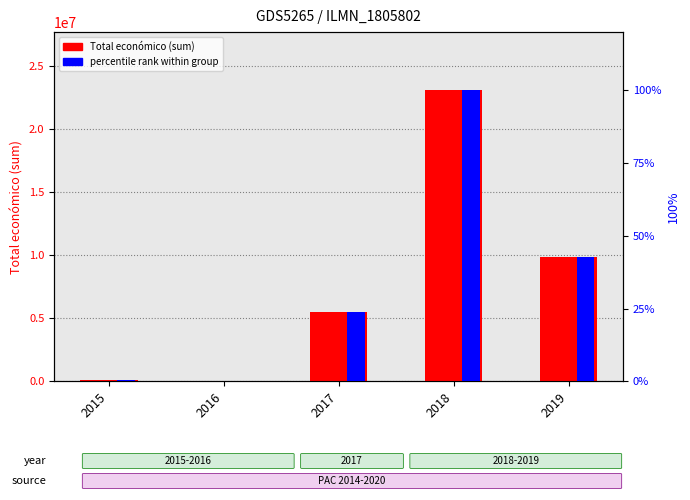

What is the lowest value of the Total económico (sum) series?

39809.0